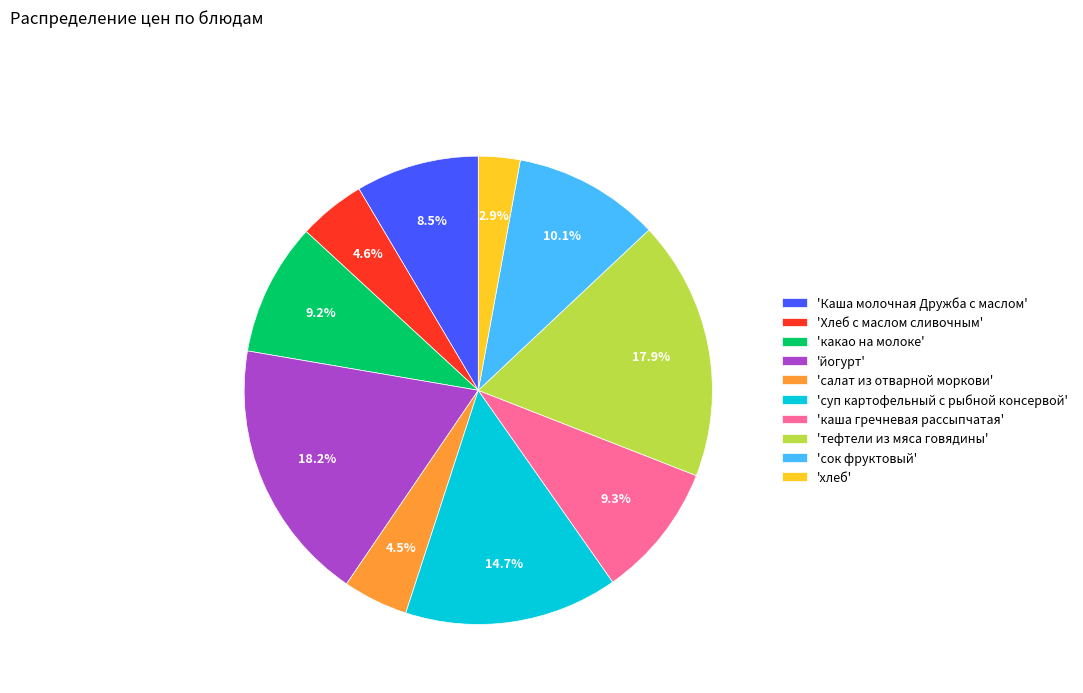

What is the ratio of the value at 'суп картофельный с рыбной консервой' to the value at 'какао на молоке'?

1.6